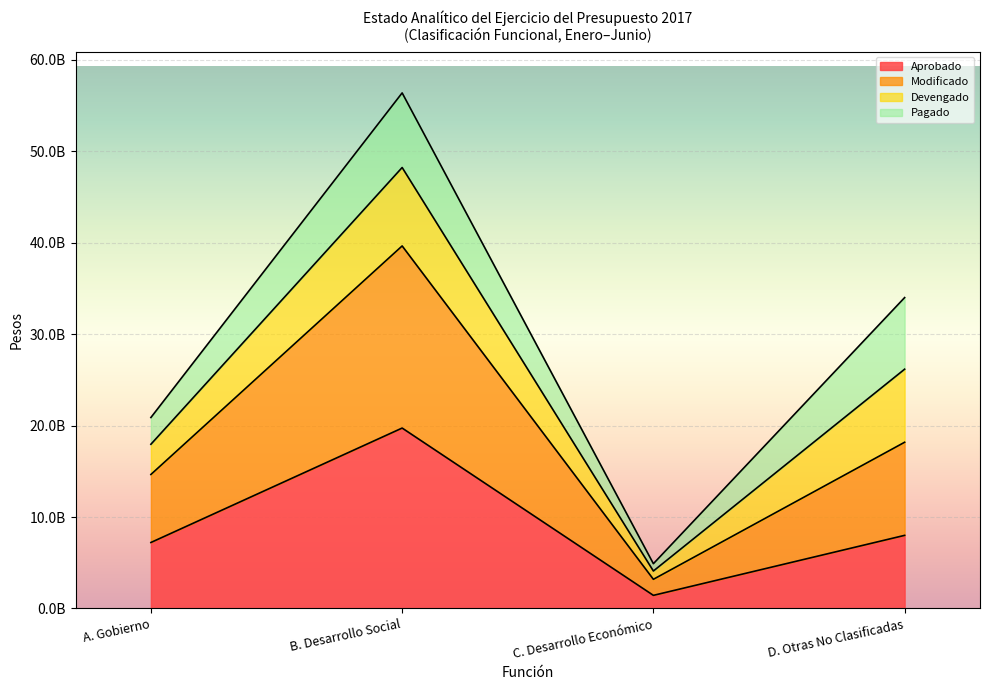

The value of Modificado at A. Gobierno is 31786763186.2. True or false?

False